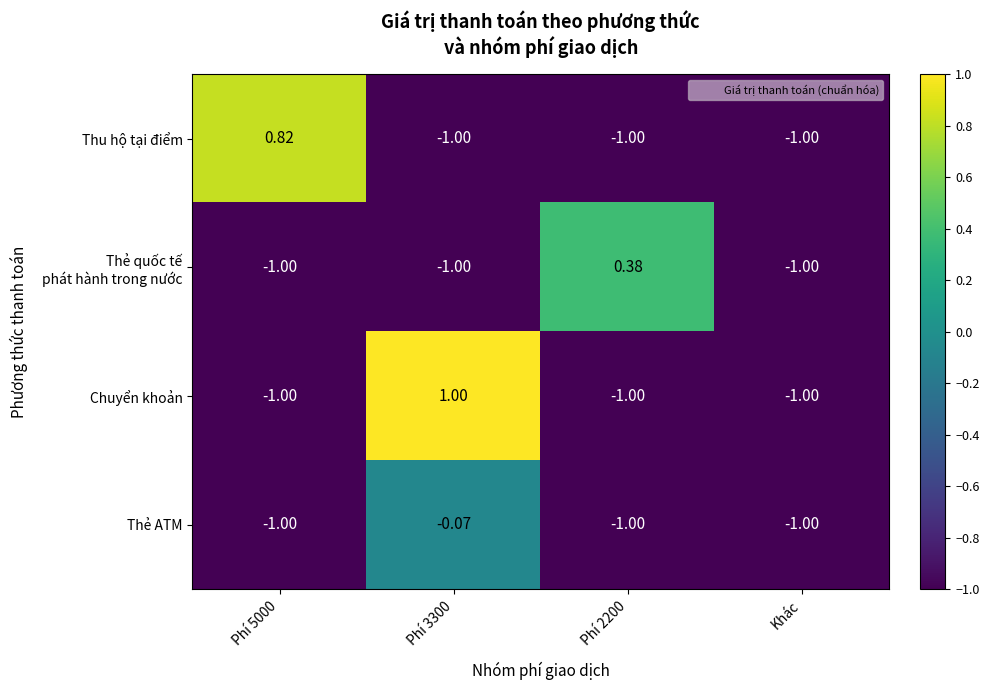

Which series has the largest range (max minus min)?

Chuyển khoản